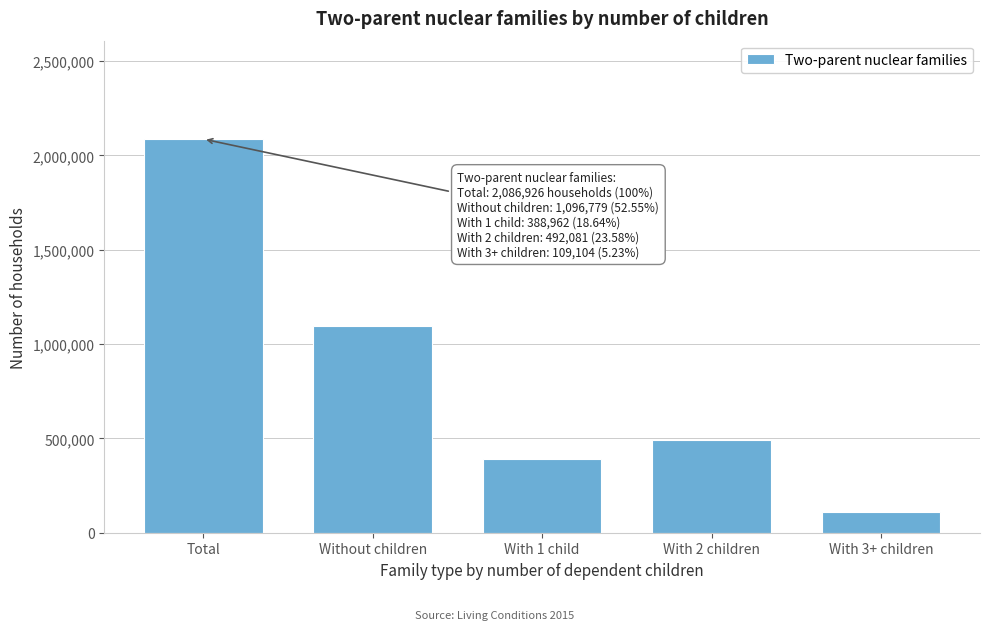

Reading left to right, list all the values displayed in this chart.

Total=2086926	Without children=1096779	With 1 child=388962	With 2 children=492081	With 3+ children=109104